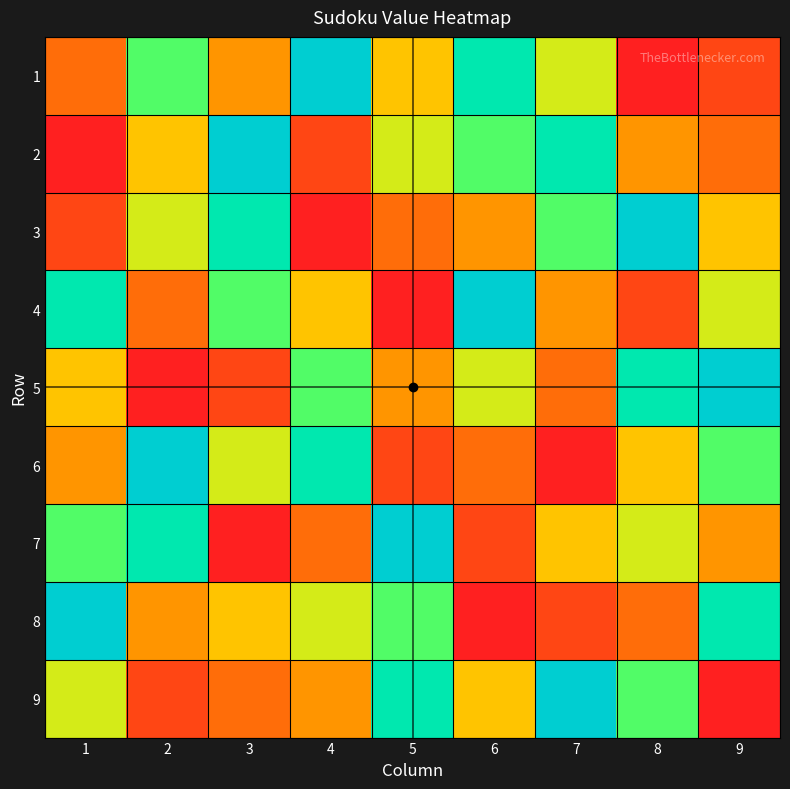

Which series changed the most between 7 and 8?

1